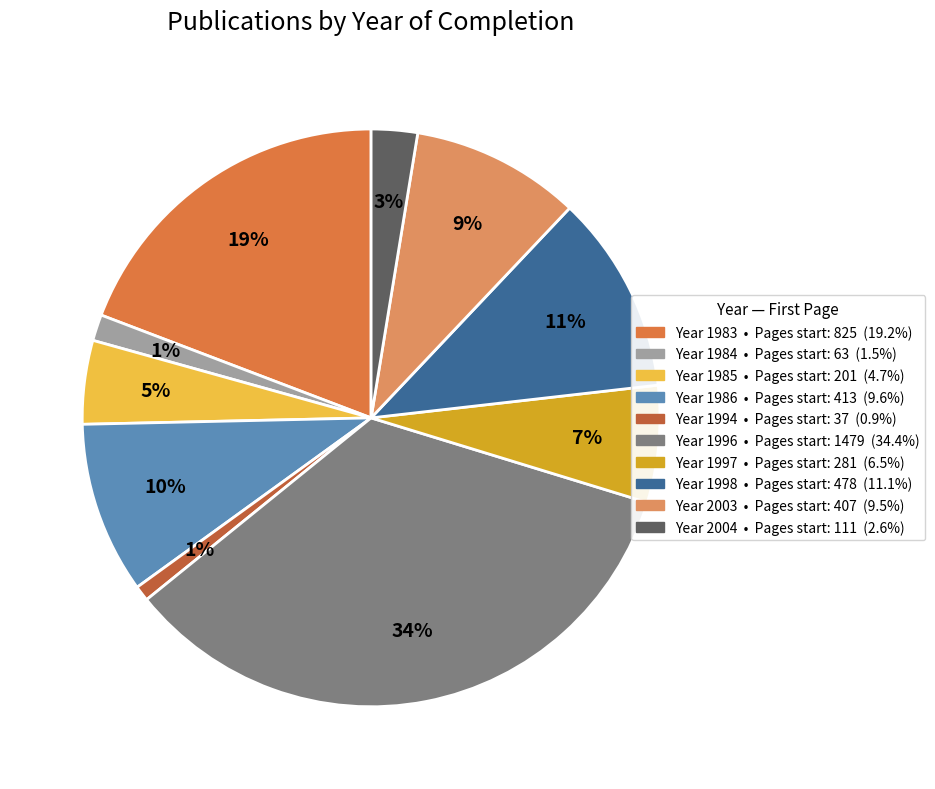

To the nearest percent, what is the average slice percentage?

10%